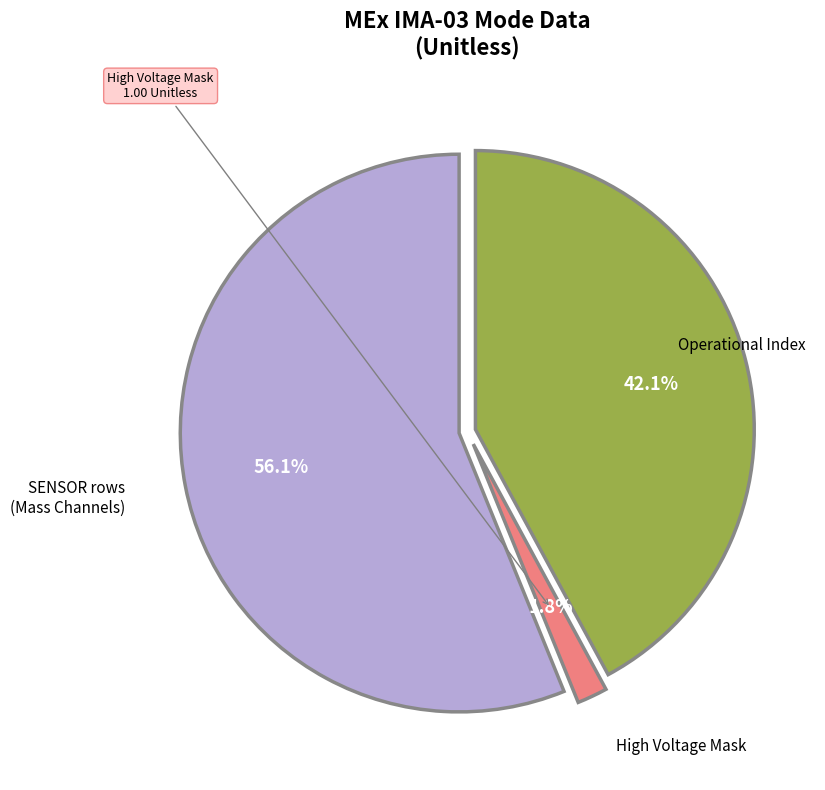

How many segments does this pie chart have?

3